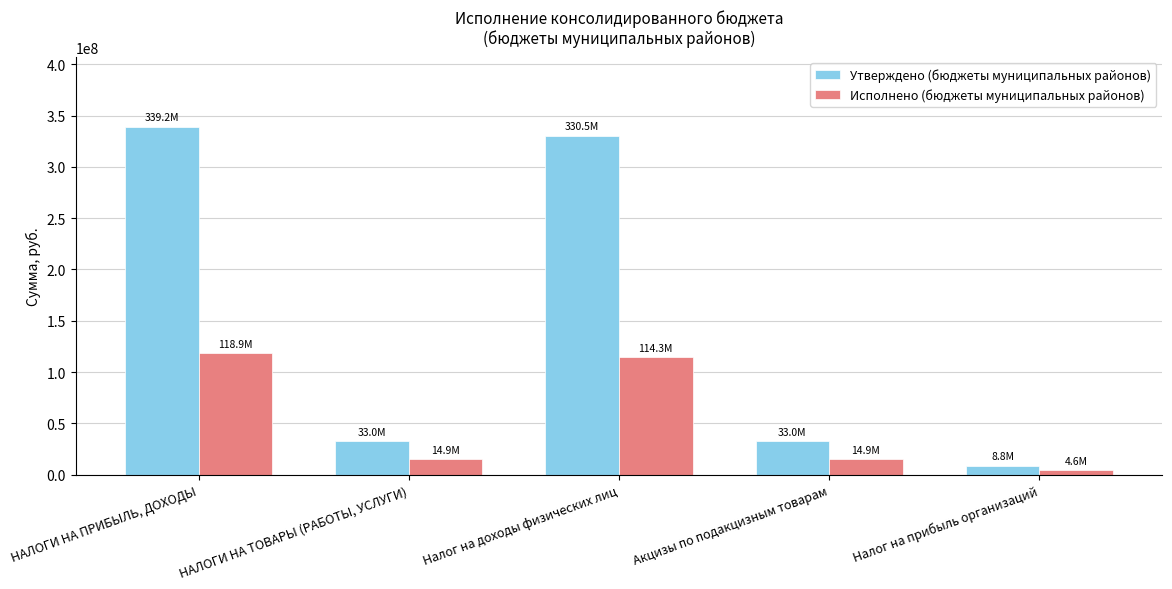

Reading right to left, transcribe all the data shown in this chart.

Утверждено (бюджеты муниципальных районов): 8778405.0	32950360.0	330468725.0	32950360.0	339247130.0
Исполнено (бюджеты муниципальных районов): 4598526.7	14873204.6	114272265.2	14873204.6	118870791.9